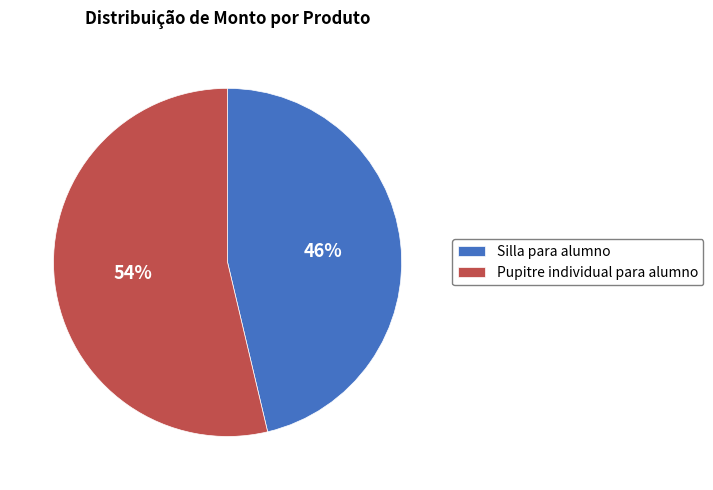

To the nearest percent, what percentage of the pie is Pupitre individual para alumno?

54%